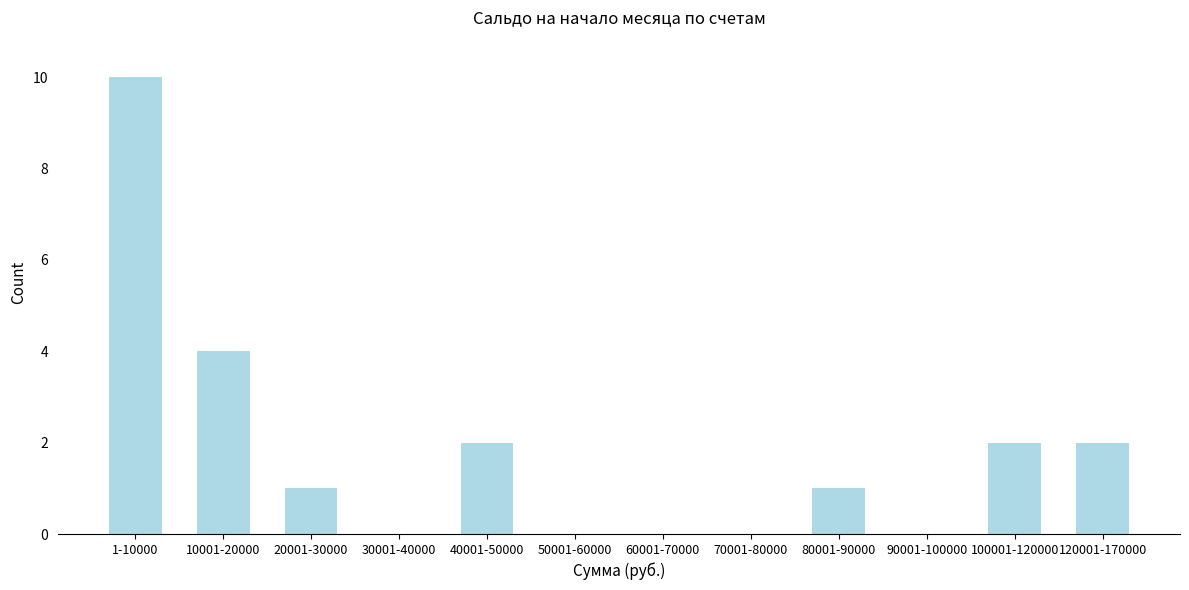

Reading left to right, list all the values displayed in this chart.

1-10000=10	10001-20000=4	20001-30000=1	30001-40000=0	40001-50000=2	50001-60000=0	60001-70000=0	70001-80000=0	80001-90000=1	90001-100000=0	100001-120000=2	120001-170000=2